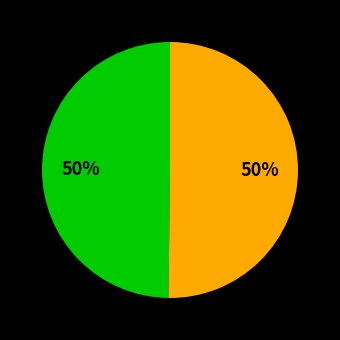

To the nearest percent, what is the average slice percentage?

50%